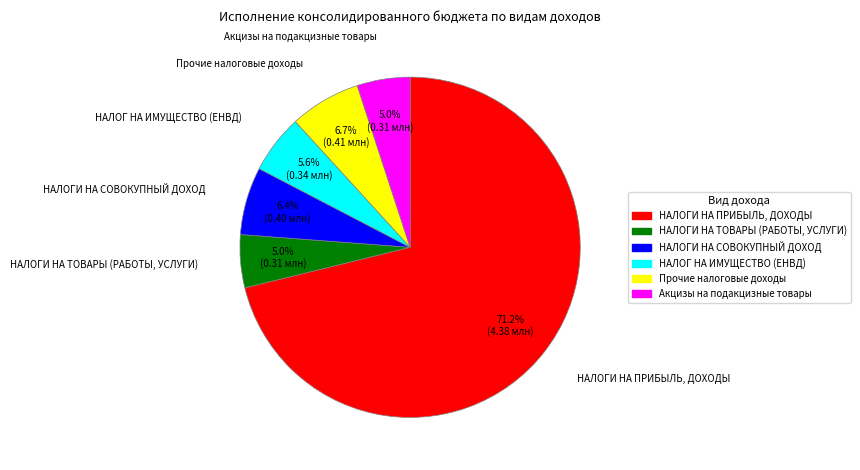

Does any single category account for the majority?

Yes